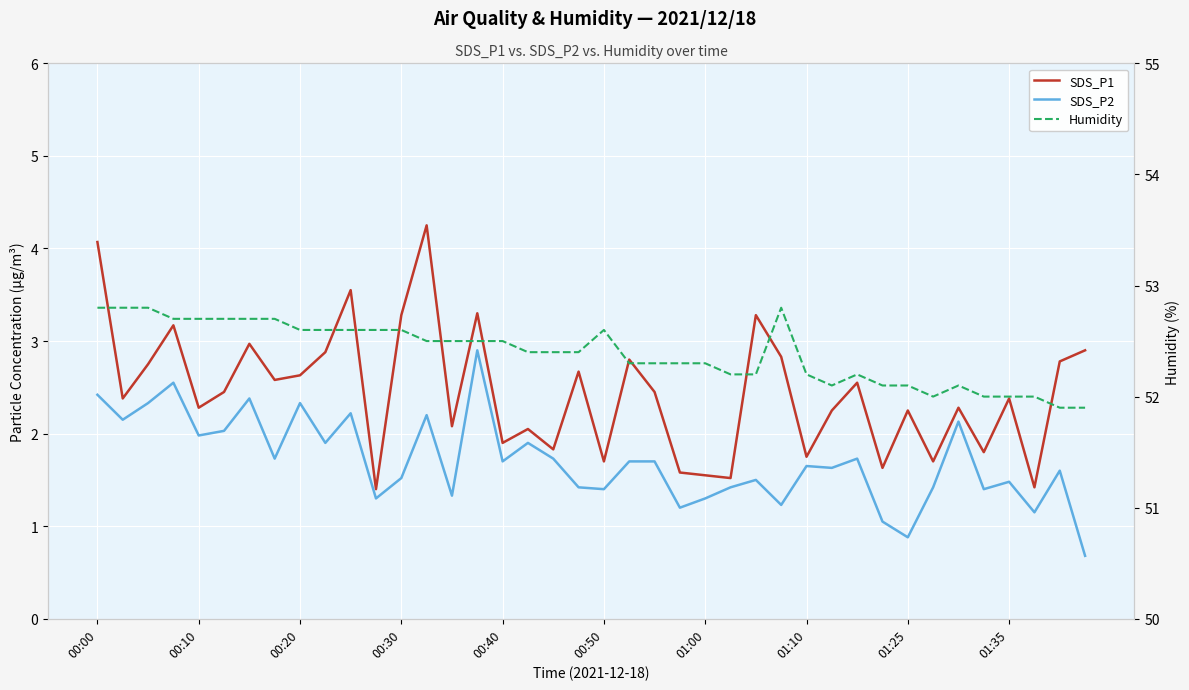

At which label does SDS_P2 first exceed 1?

00:00